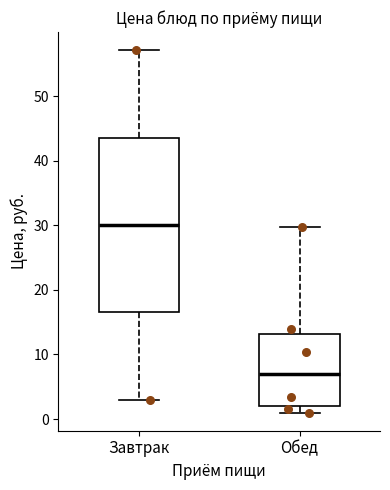

Which box's median line is the highest?

Завтрак